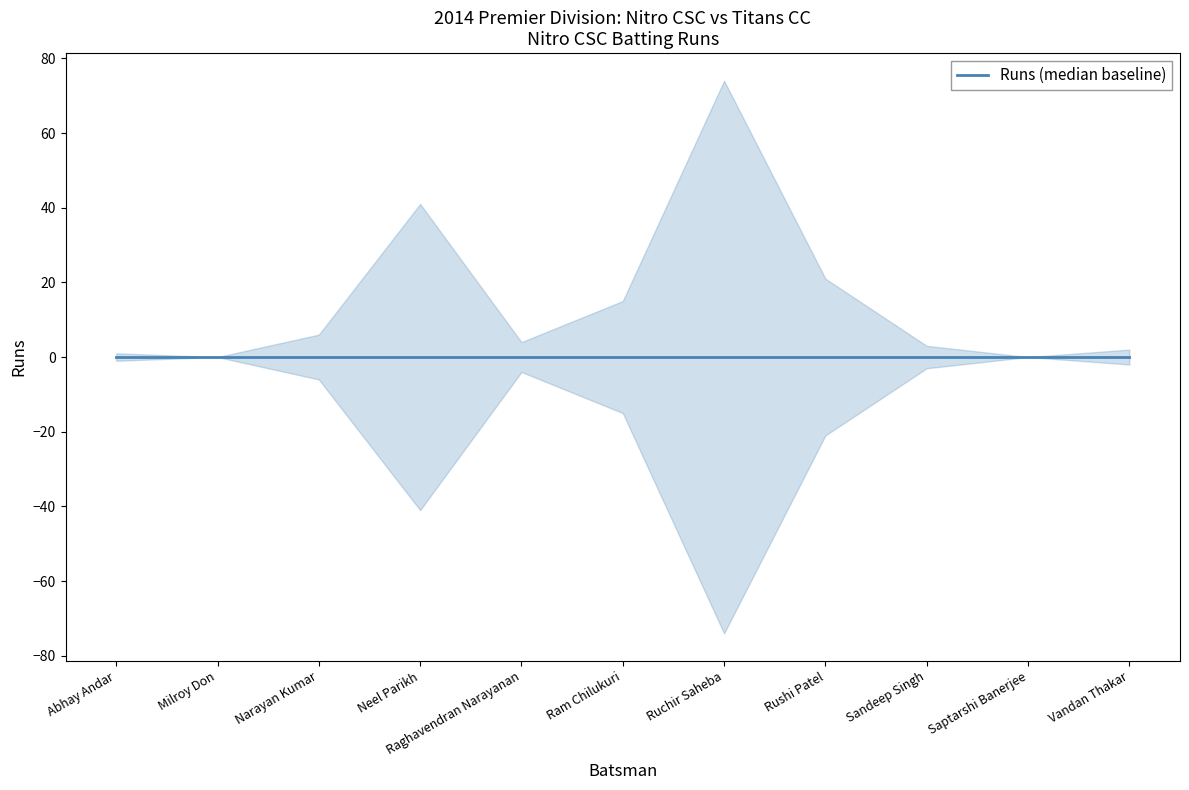

Which series has the largest total across all categories?

Runs